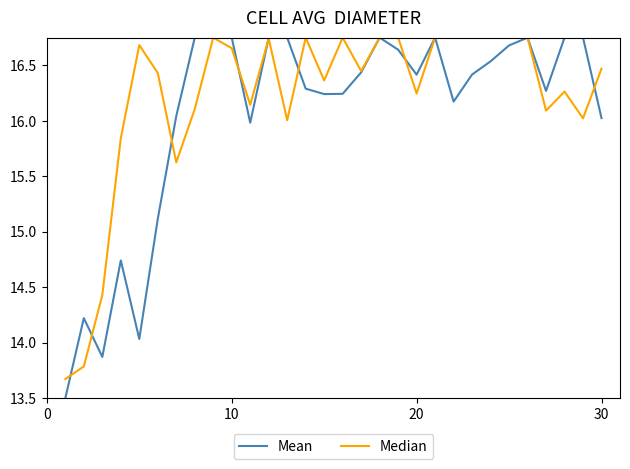

What is the smallest value displayed?

13.5